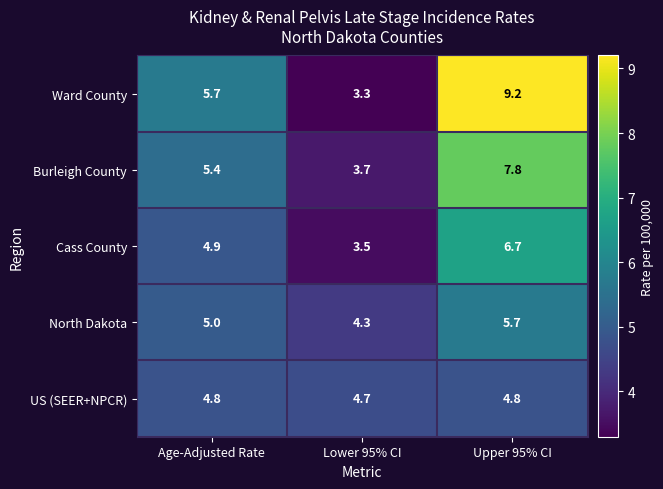

Where is Cass County nearest to the value 5?

Age-Adjusted Rate